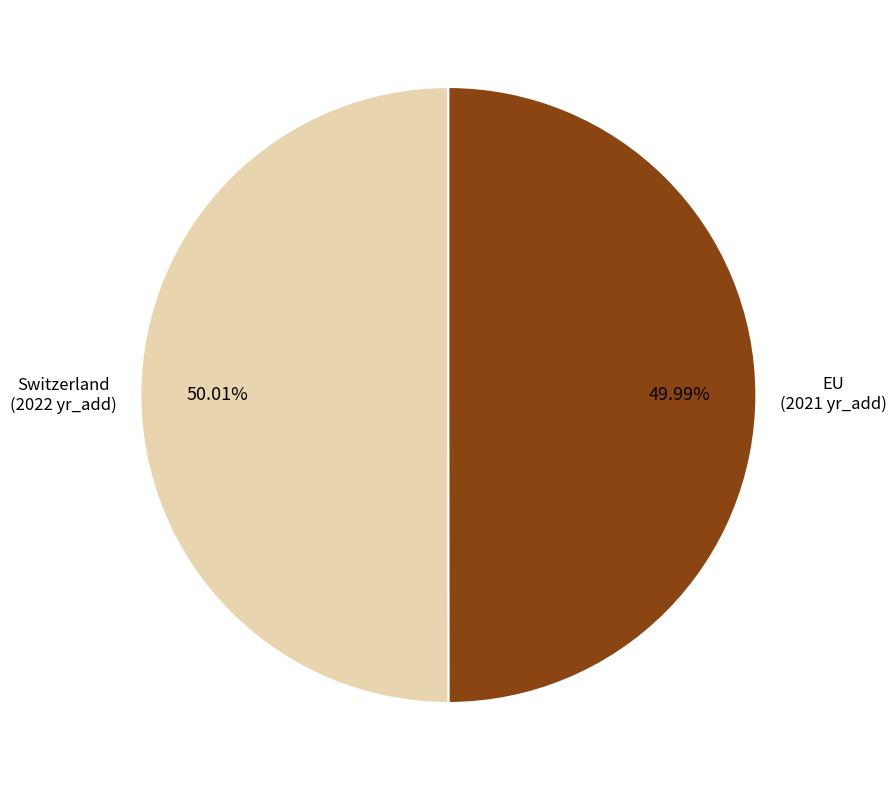

Is there any slice that represents more than half of the pie?

Yes